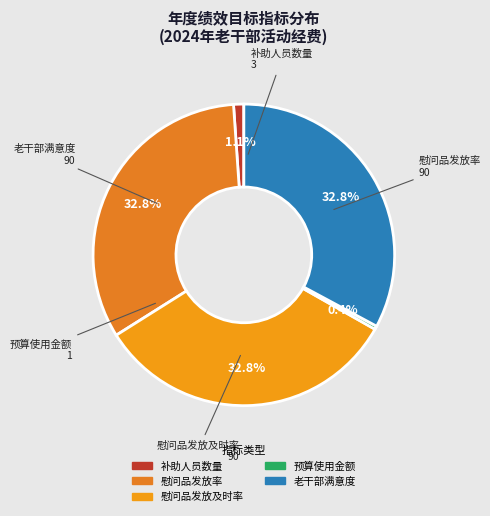

To the nearest percent, what is the difference between the largest and smallest slice percentages?

32%